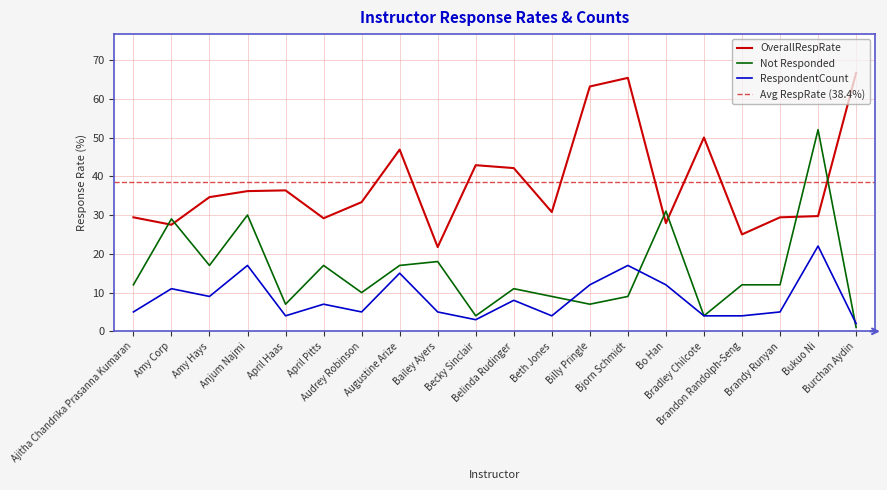

True or false: OverallRespRate has more than 0 interior local peaks.

True